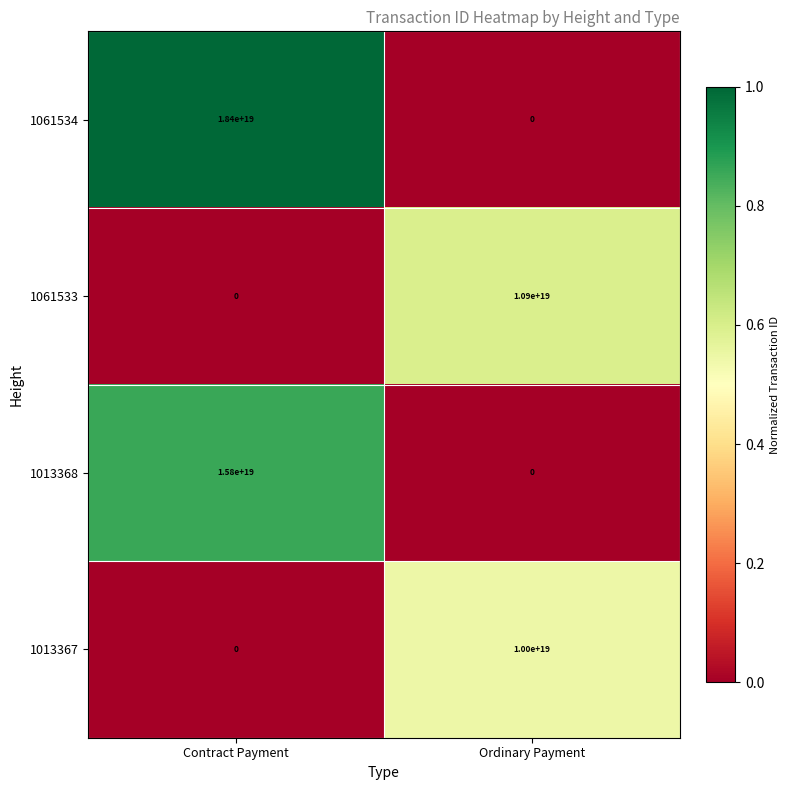

Is it true that 1061533 equals 10900000000000000000 at Ordinary Payment?

True